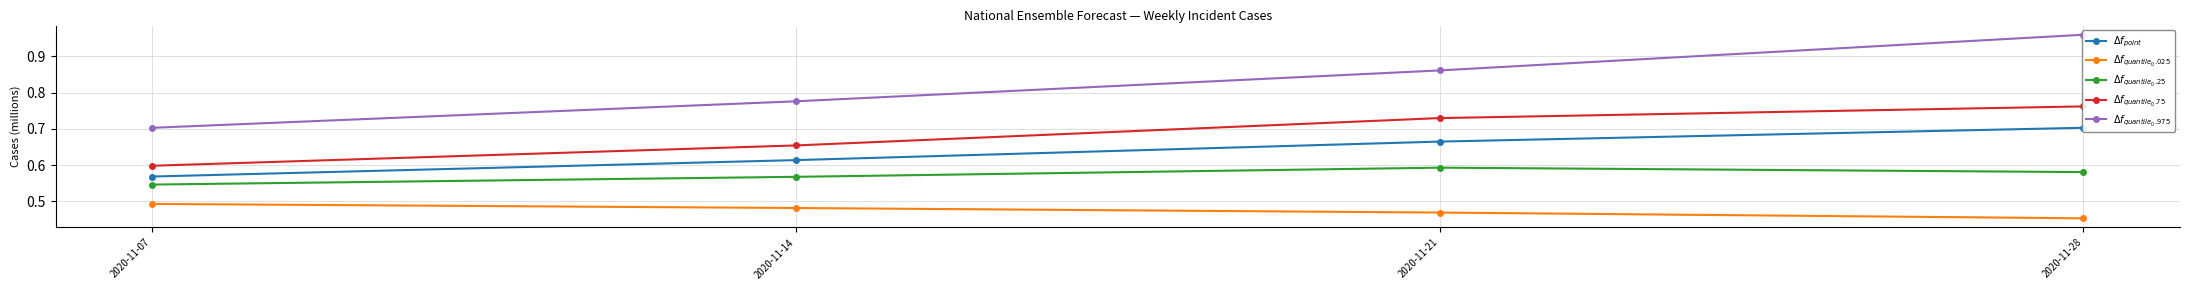

True or false: $\Delta f_{point}$ has a value of 665094 at 2020-11-21.

True